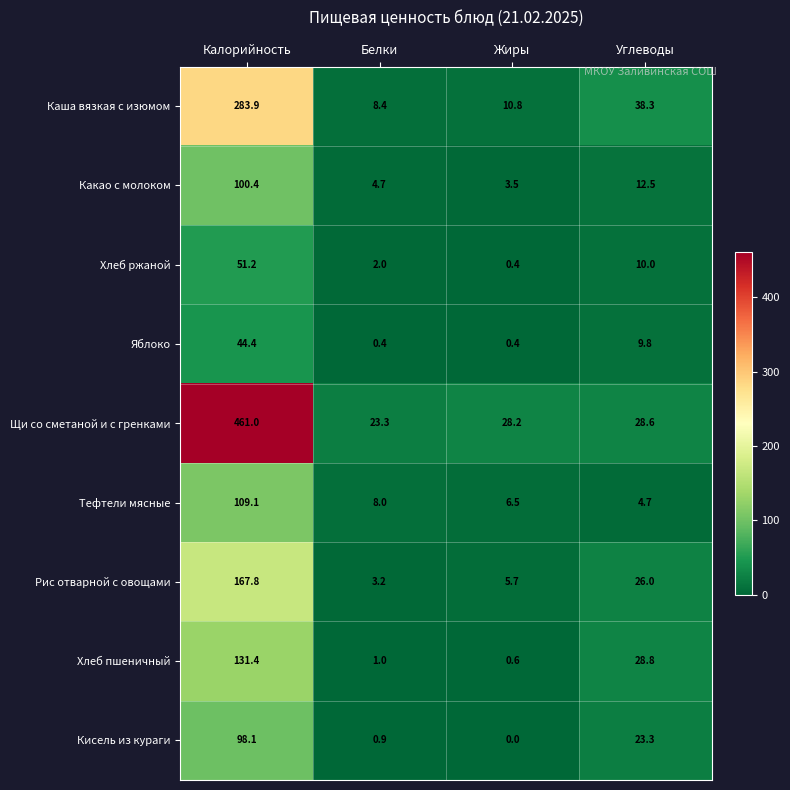

Which series has the widest spread of values?

Щи со сметаной и с гренками